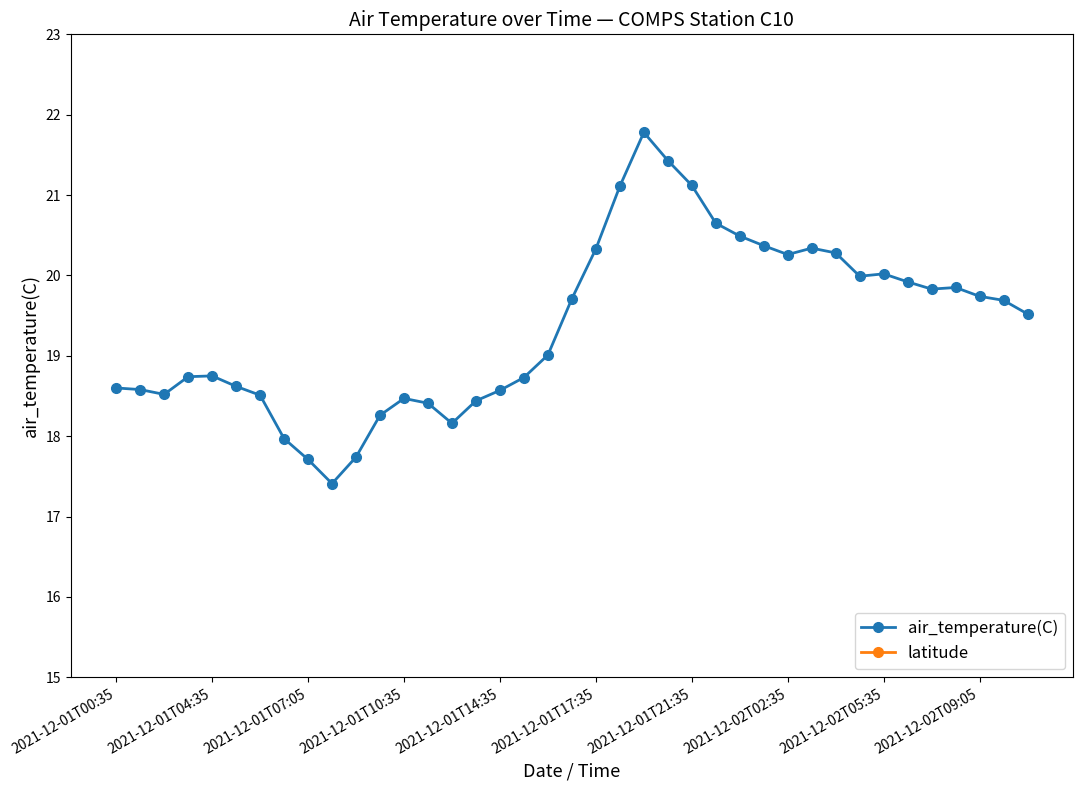

What is the average value of the air_temperature(C) series?

19.4